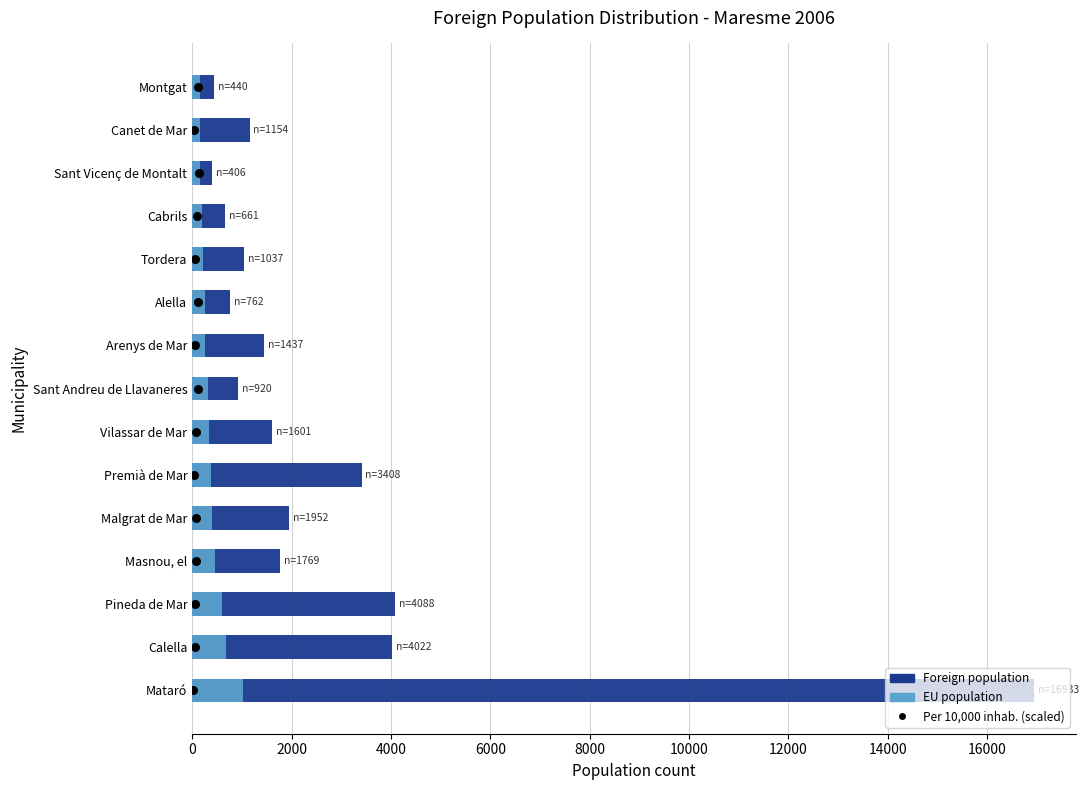

What are all the series names shown in the legend?

Foreign population, EU population, Per 10,000 inhab. (scaled)